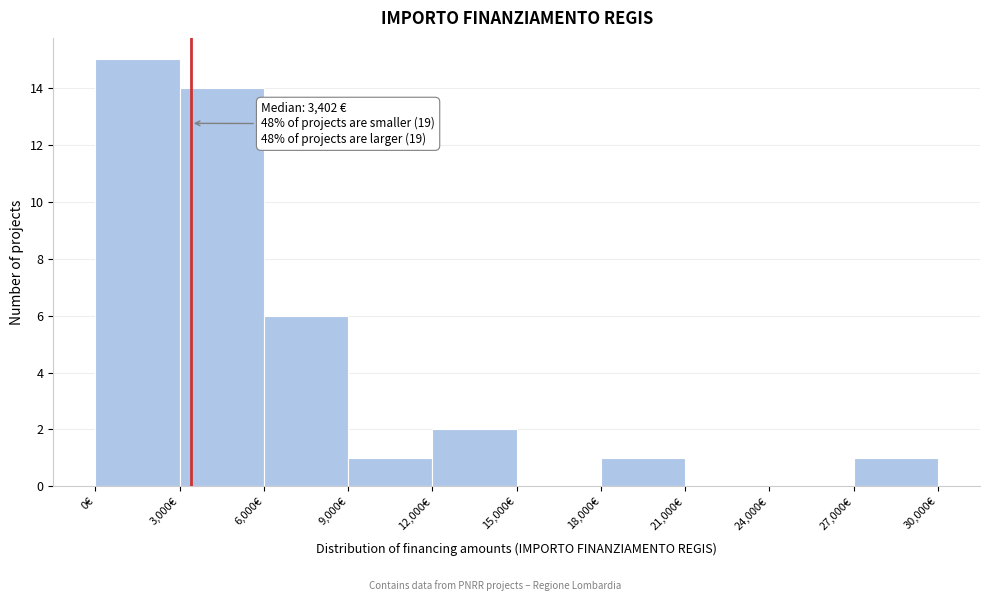

Over which range of the x-axis is the bar tallest?

0 to 3000